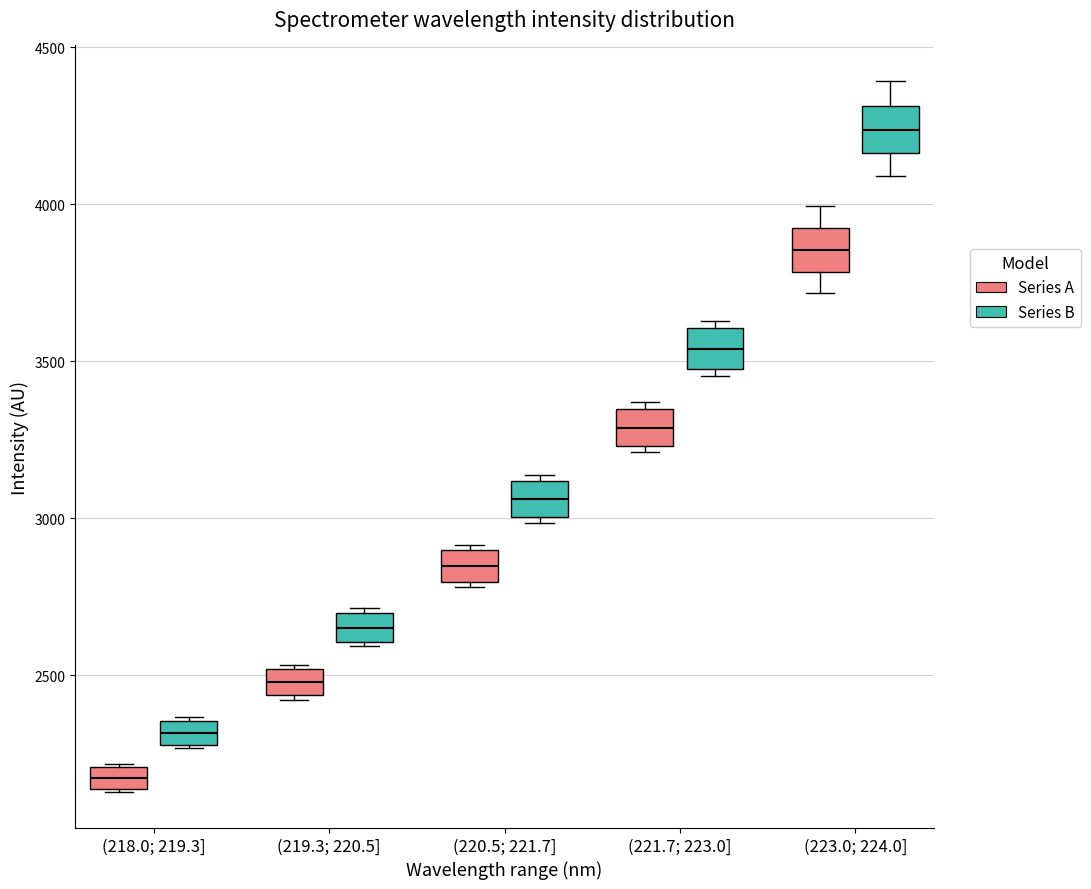

Which box's median line is the highest?

(223.0; 224.0] (Series B)